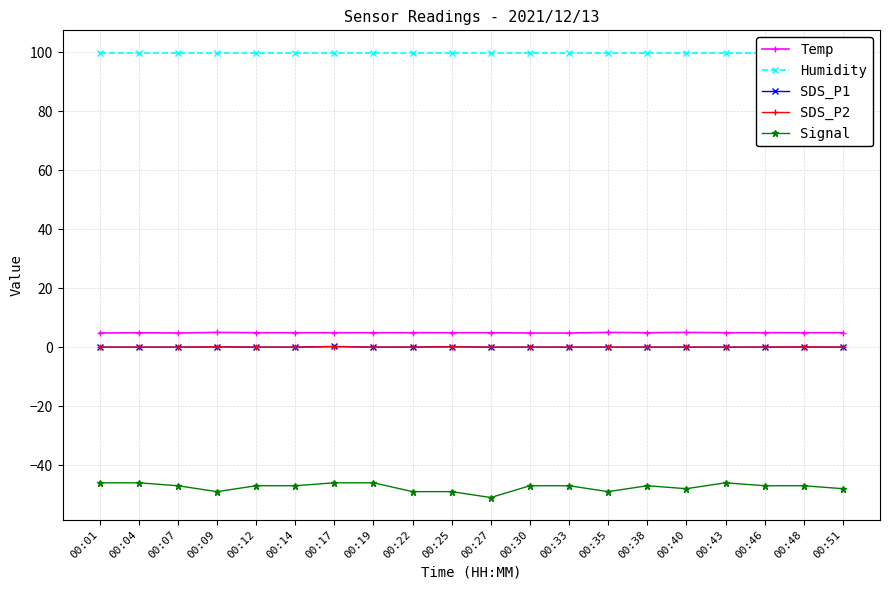

True or false: Signal and Humidity cross at least once.

False